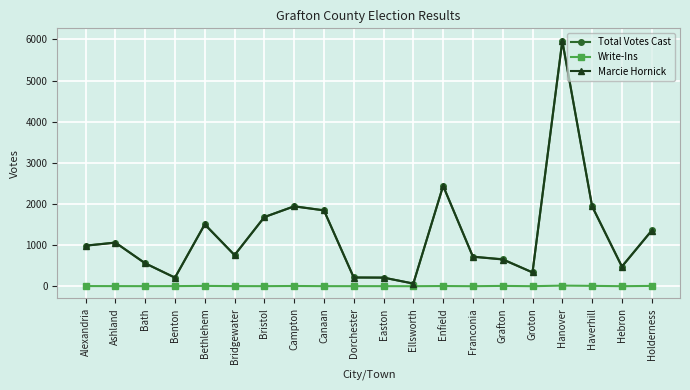

What is the label of the 19th point from the left?

Hebron